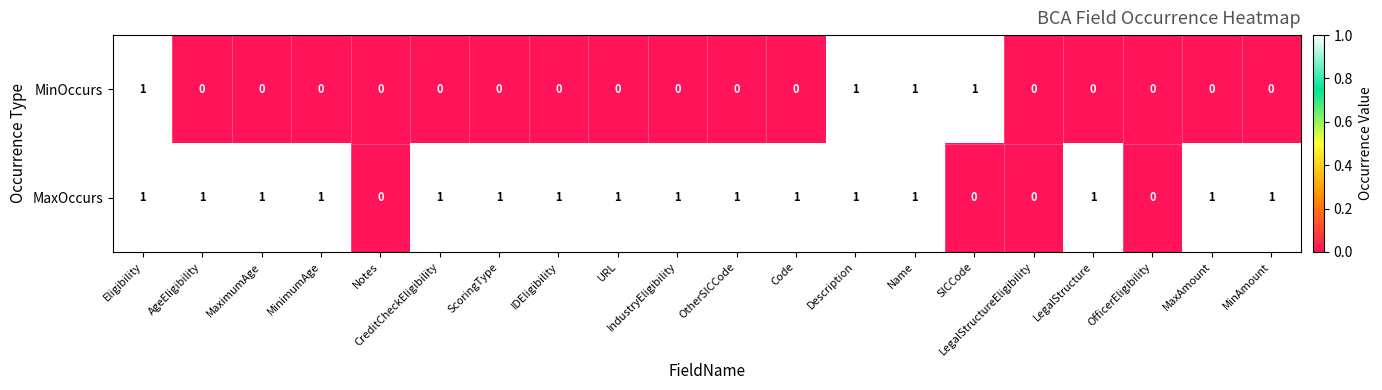

Is the value of MinOccurs at MaxAmount greater than the value of MaxOccurs at Name?

No